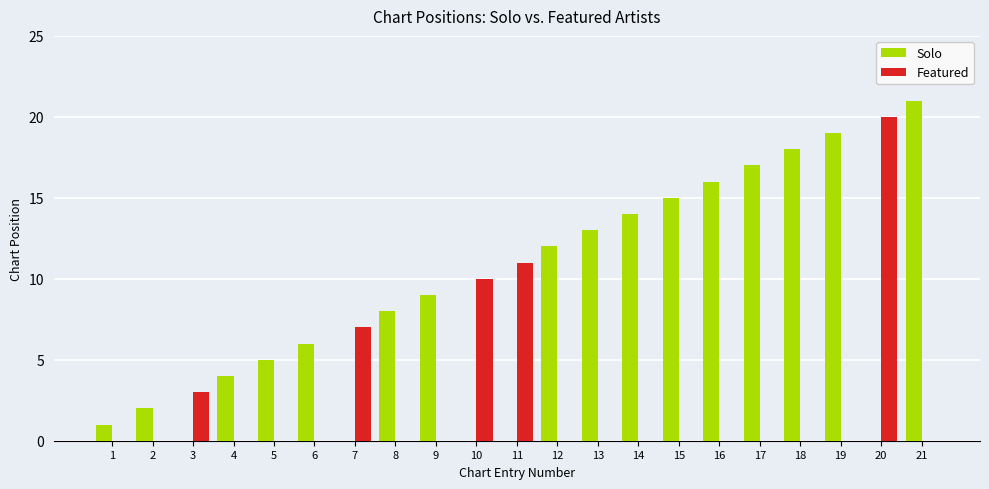

At which category does the chart reach its peak across all series?

21